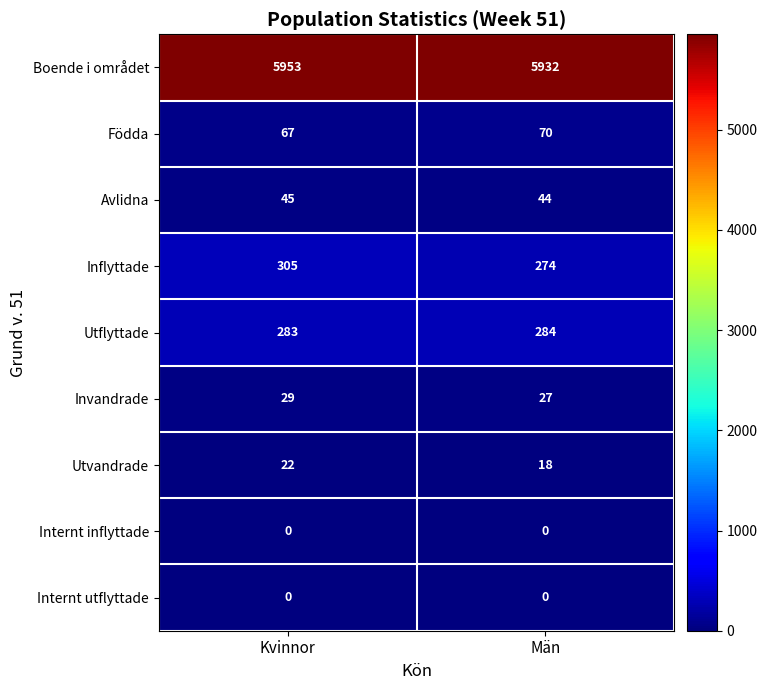

At how many categories does at least one series exceed 1273?

2